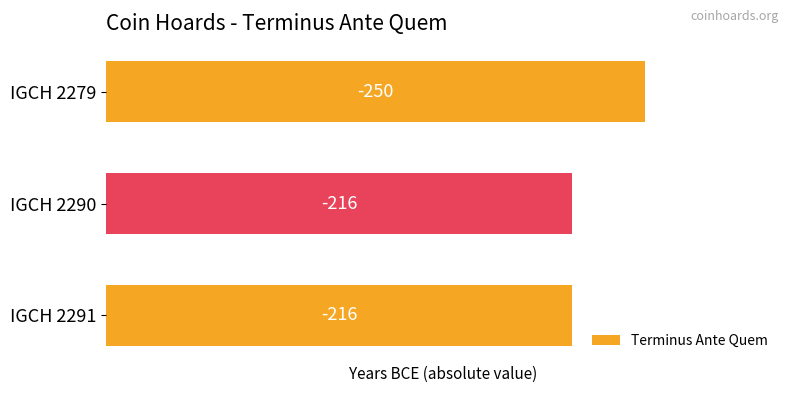

How many bars are there in total?

3